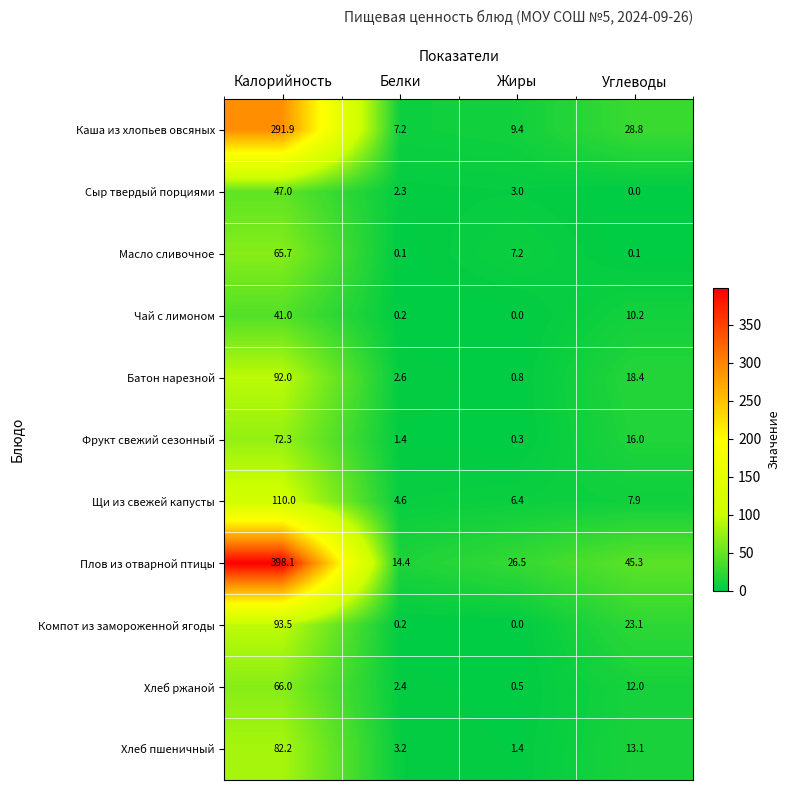

What is the average value of the Плов из отварной птицы series?

121.1